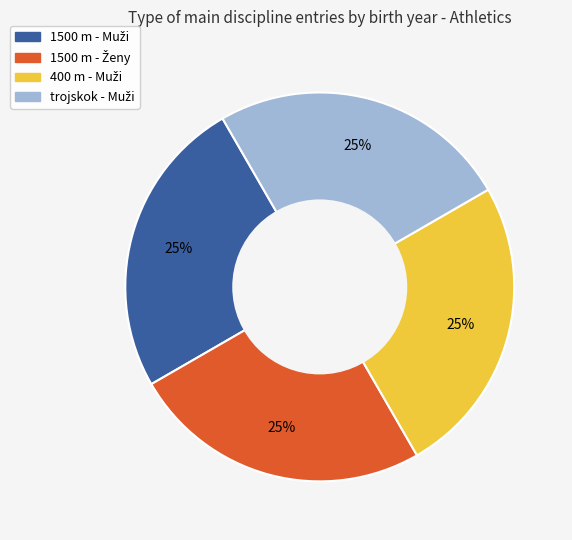

Does any single category account for the majority?

No